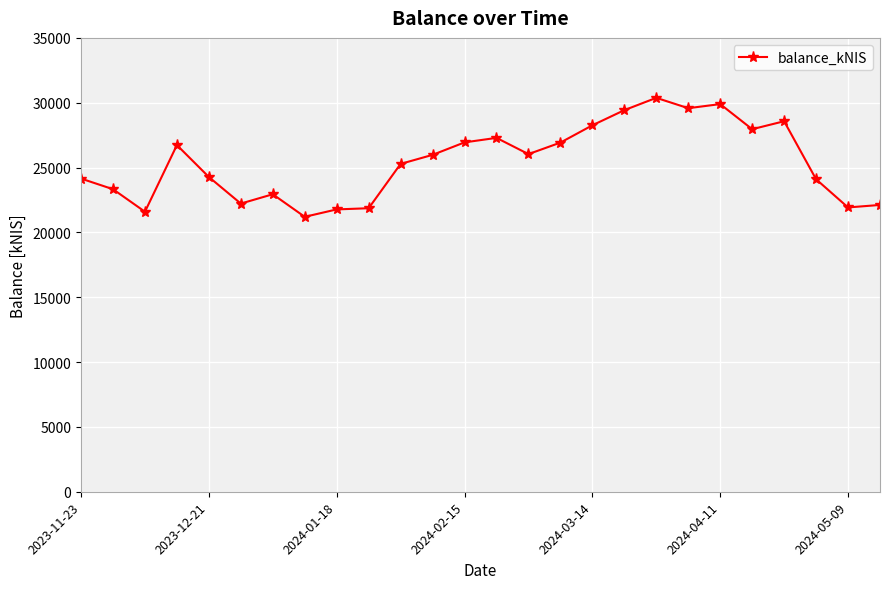

What is the minimum value shown in the chart?

21201.0